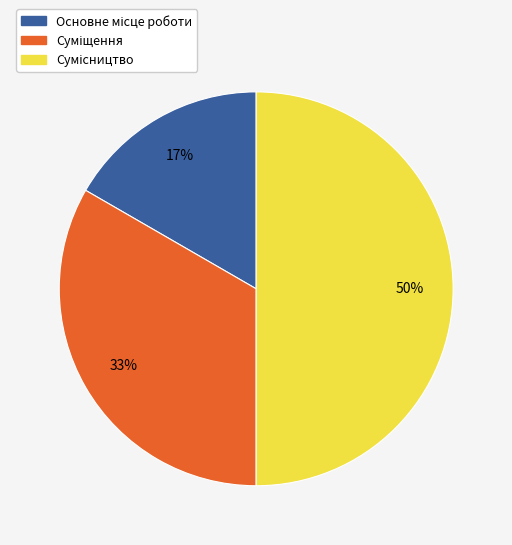

To the nearest percent, what is the average slice percentage?

33%